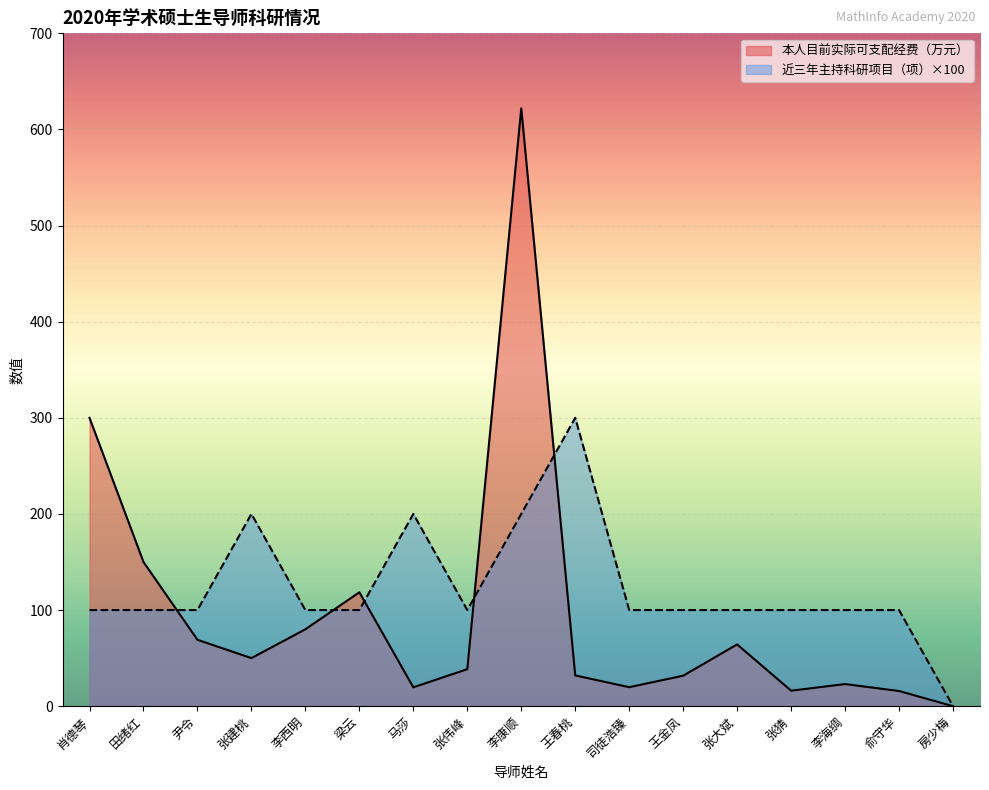

True or false: 本人目前实际可支配经费（万元） has a value of 69.1 at 尹令.

True